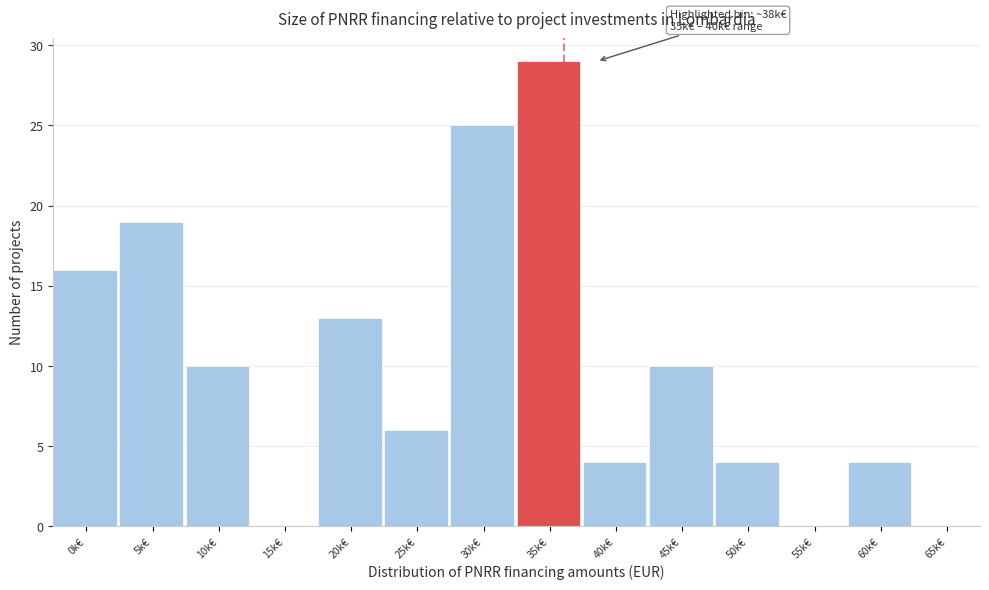

Reading right to left, extract all data points from this chart.

65k€=0	60k€=4	55k€=0	50k€=4	45k€=10	40k€=4	35k€=29	30k€=25	25k€=6	20k€=13	15k€=0	10k€=10	5k€=19	0k€=16